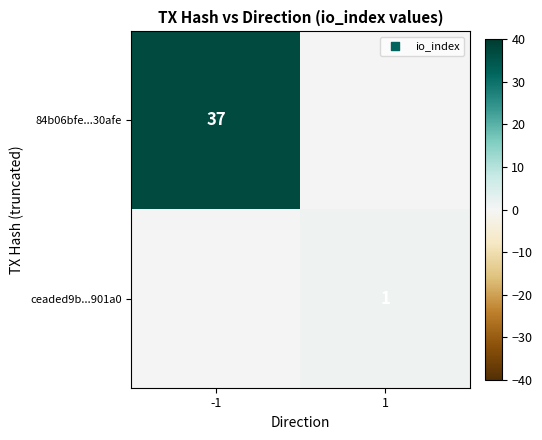

At which category does the chart reach its minimum across all series?

1